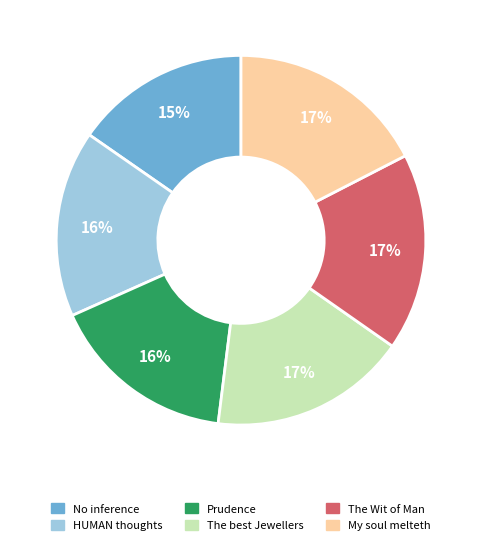

To the nearest percent, what is the difference between the largest and smallest slice percentages?

2%